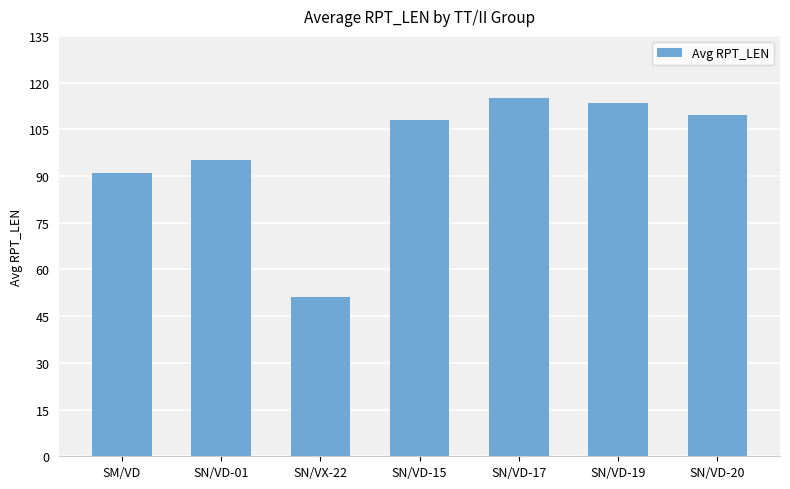

What is the minimum value shown in the chart?

51.0